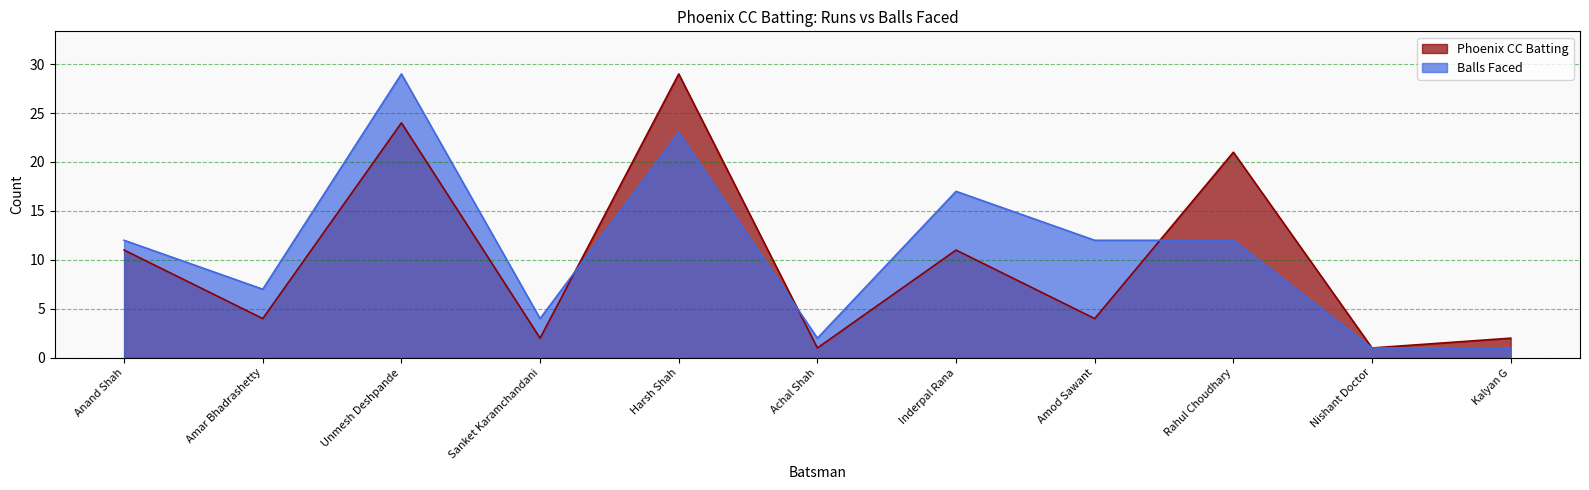

Where do Phoenix CC Batting and Balls Faced first cross each other?

Sanket Karamchandani and Harsh Shah